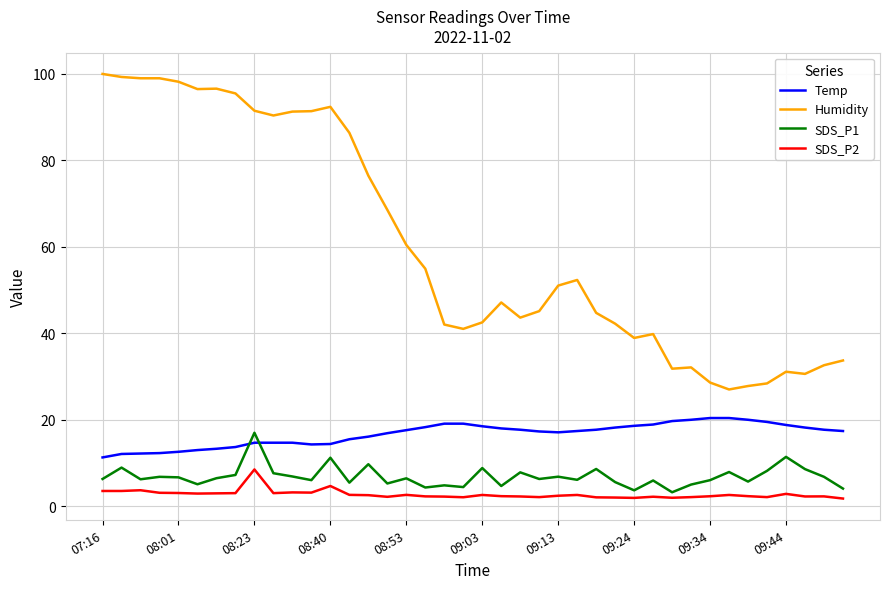

Which series has the largest total across all categories?

Humidity